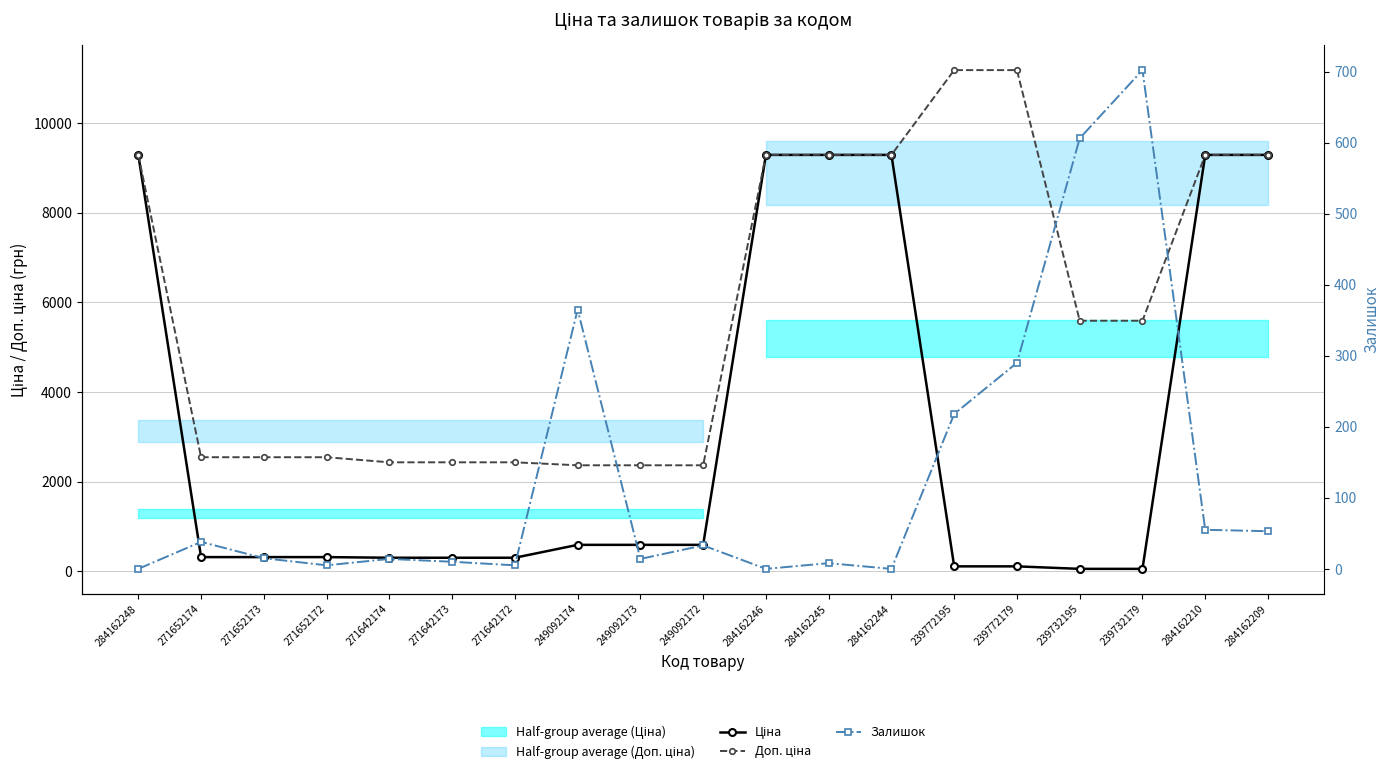

Rank the series by their maximum value, from lowest to highest.

Залишок, Ціна, Доп. ціна